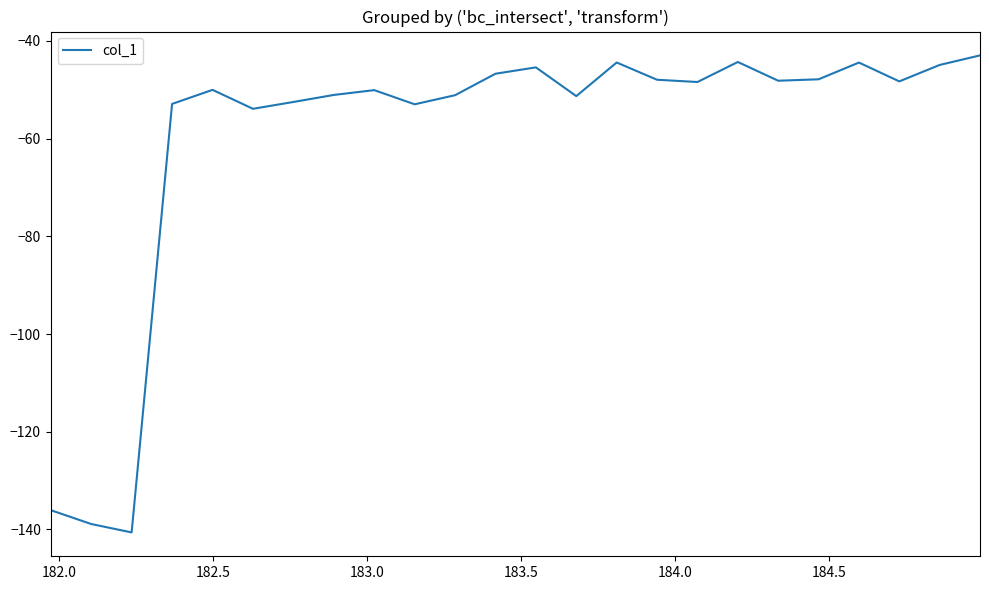

What is the greatest value displayed?

-43.0